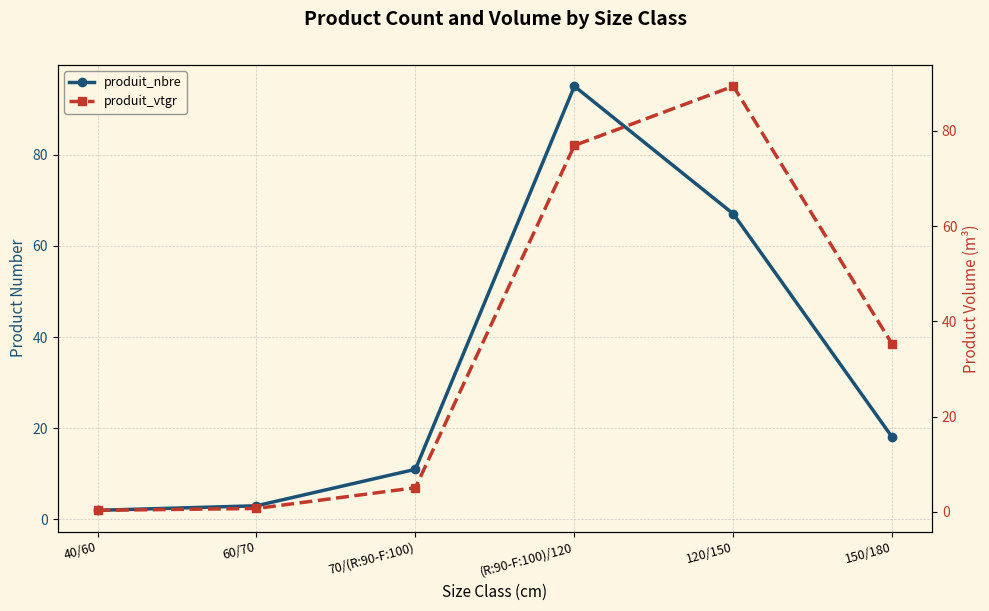

Reading right to left, extract all data points from this chart.

produit_nbre: 150/180=18.0	120/150=67.0	(R:90-F:100)/120=95.0	70/(R:90-F:100)=11.0	60/70=3.0	40/60=2.0
produit_vtgr: 150/180=35.2	120/150=89.4	(R:90-F:100)/120=76.9	70/(R:90-F:100)=5.1	60/70=0.7	40/60=0.3